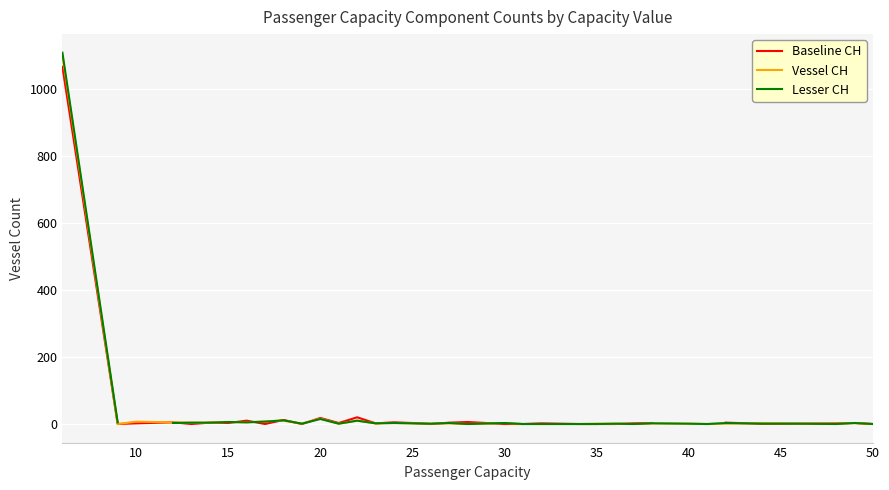

At 45, list the series in order from smallest to largest.

Baseline CH, Lesser CH, Vessel CH